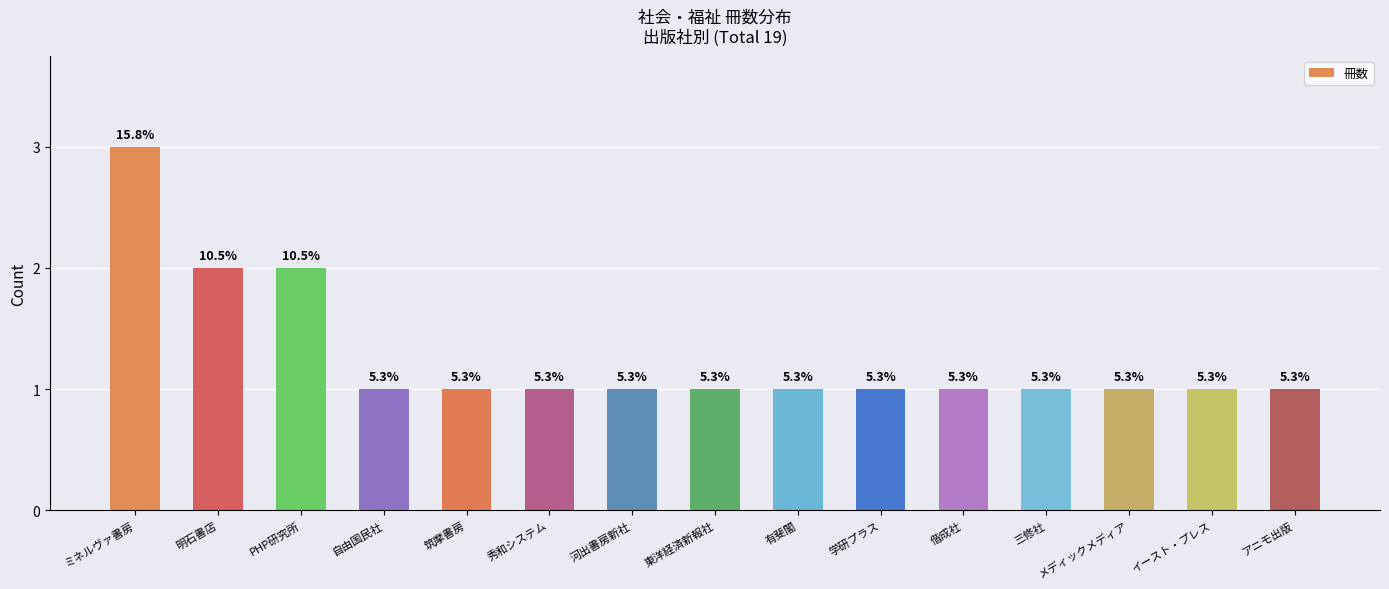

List the labels in order of value, largest first.

ミネルヴァ書房, 明石書店, PHP研究所, 自由国民社, 筑摩書房, 秀和システム, 河出書房新社, 東洋経済新報社, 有斐閣, 学研プラス, 偕成社, 三修社, メディックメディア, イースト・プレス, アニモ出版